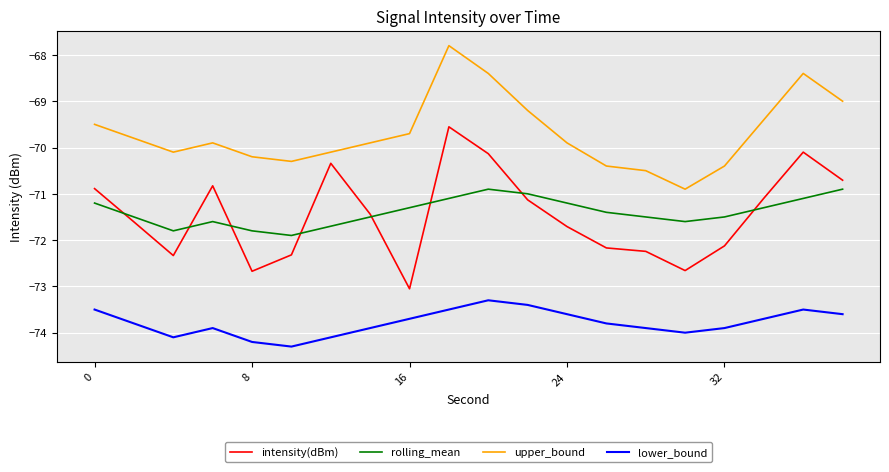

True or false: rolling_mean and lower_bound cross at least once.

False